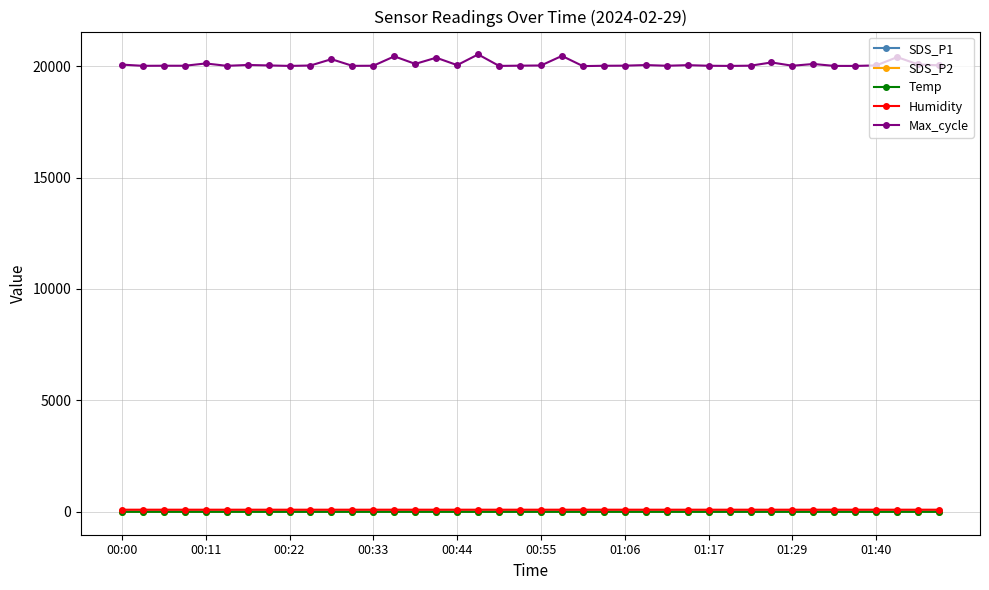

What is the greatest value displayed?

20523.0